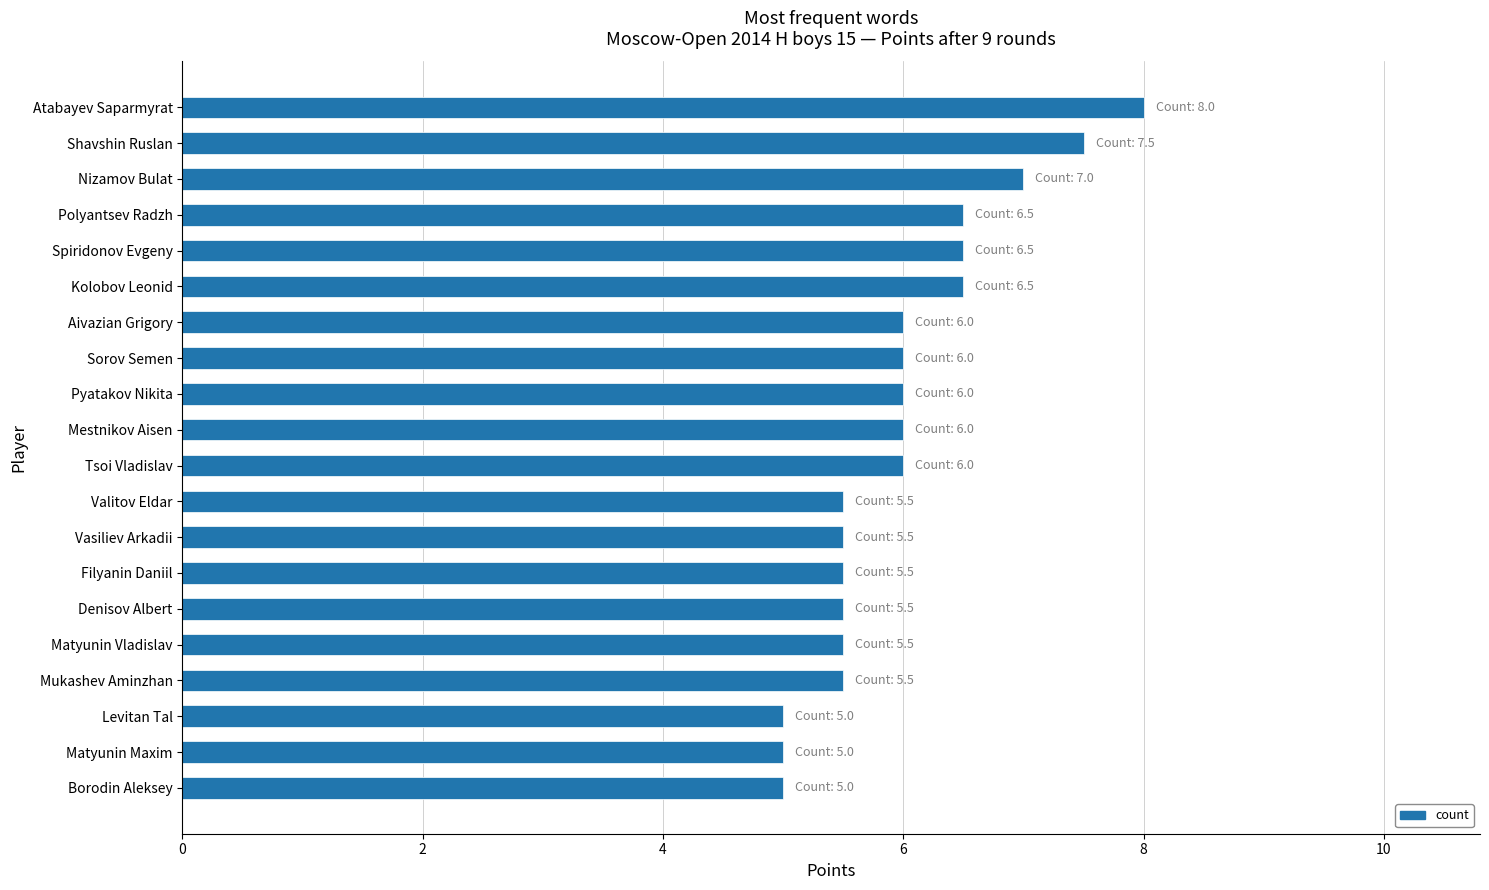

Read the value at Filyanin Daniil.

5.5